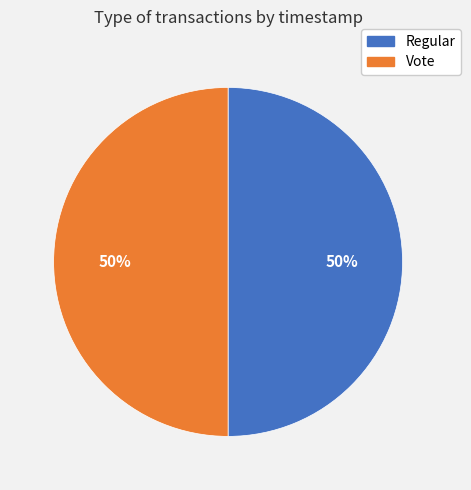

To the nearest percent, what is the combined percentage of Vote and Regular?

100%